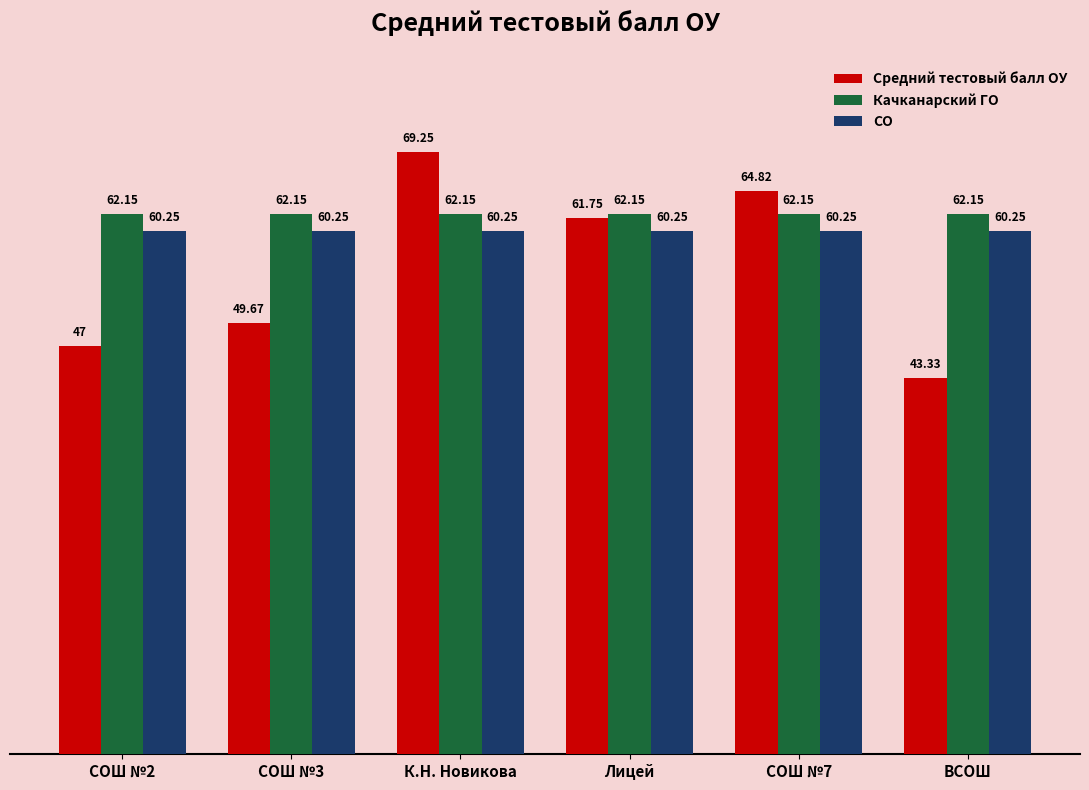

Rank the series by their average value, from highest to lowest.

Качканарский ГО, СО, Средний тестовый балл ОУ